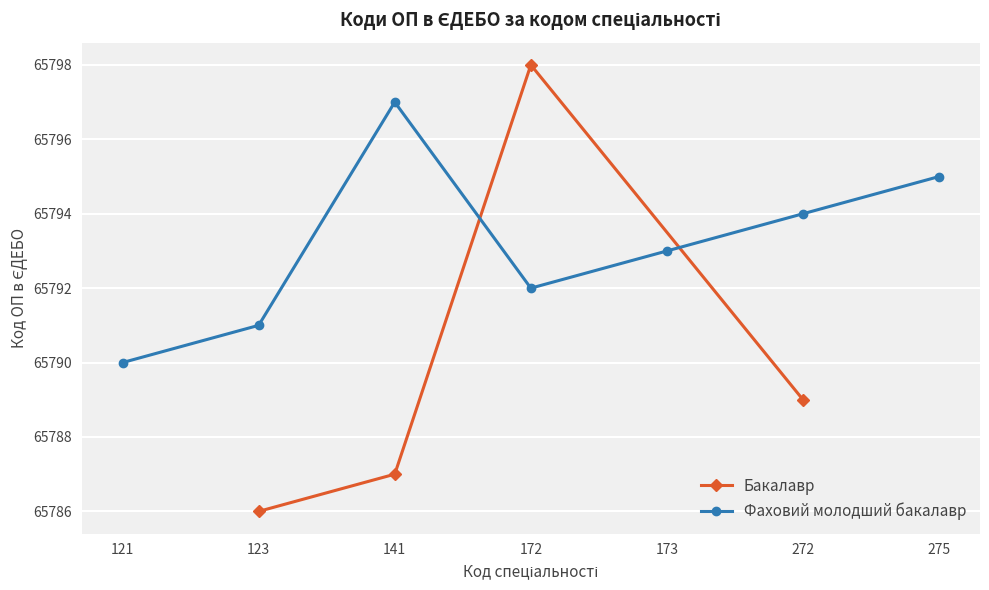

True or false: the data has more than 2 interior local peaks.

False